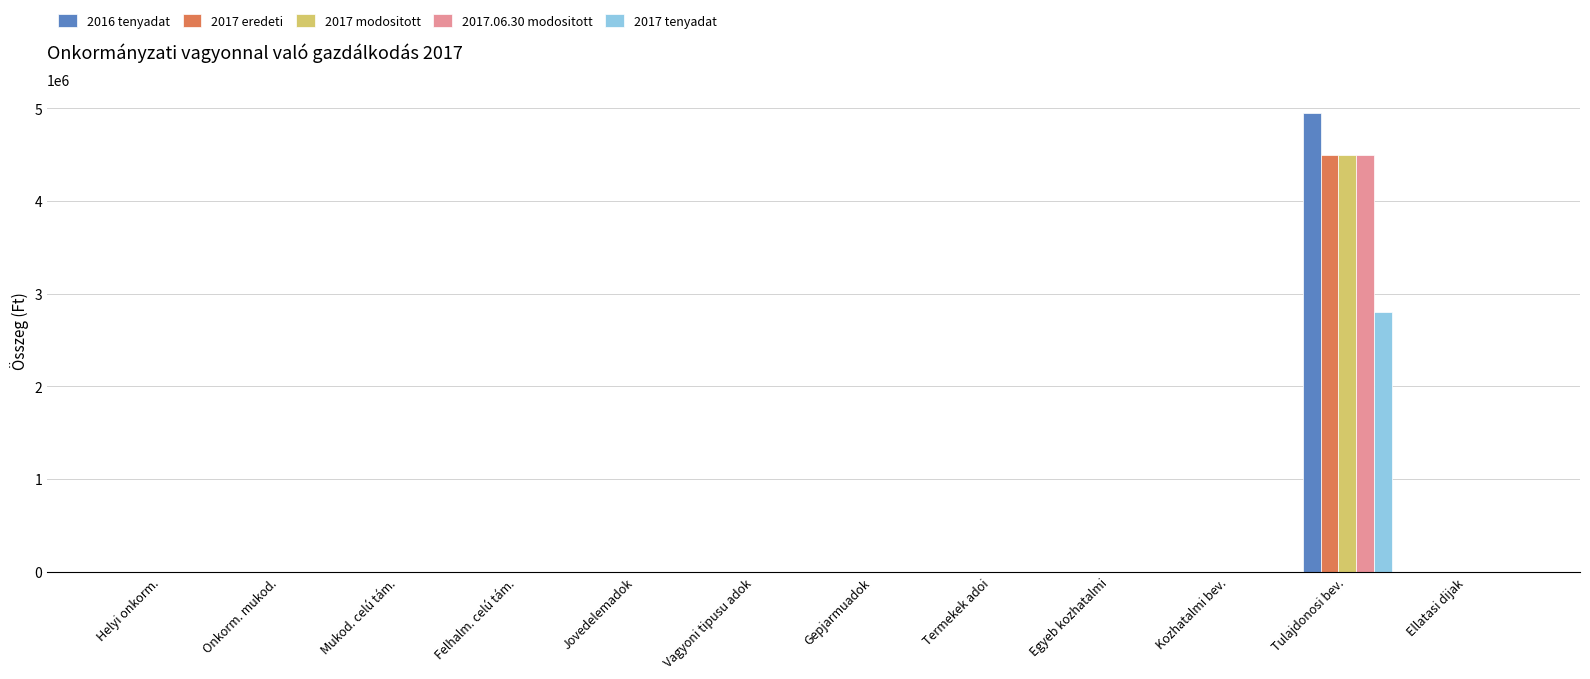

At which category is the sum across all series the highest?

Tulajdonosi bev.